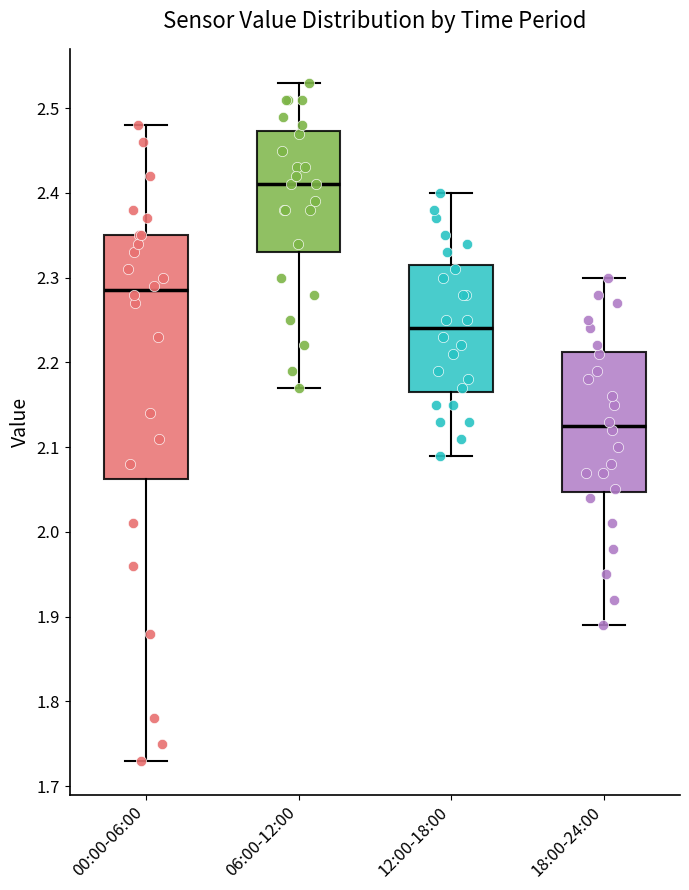

Which box's median line is the highest?

06:00-12:00